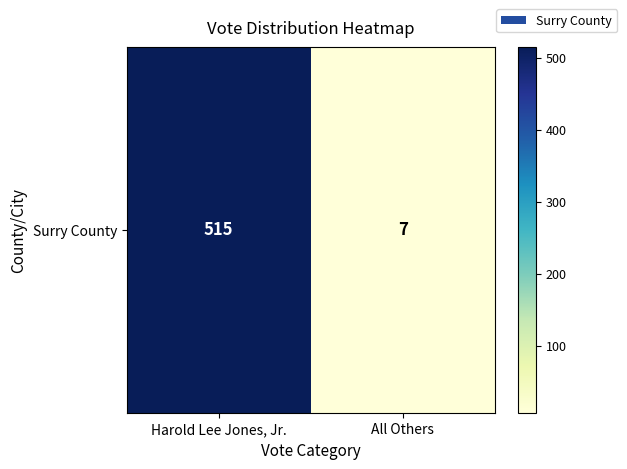

Reading left to right, list all the values displayed in this chart.

Harold Lee Jones, Jr.=515	All Others=7